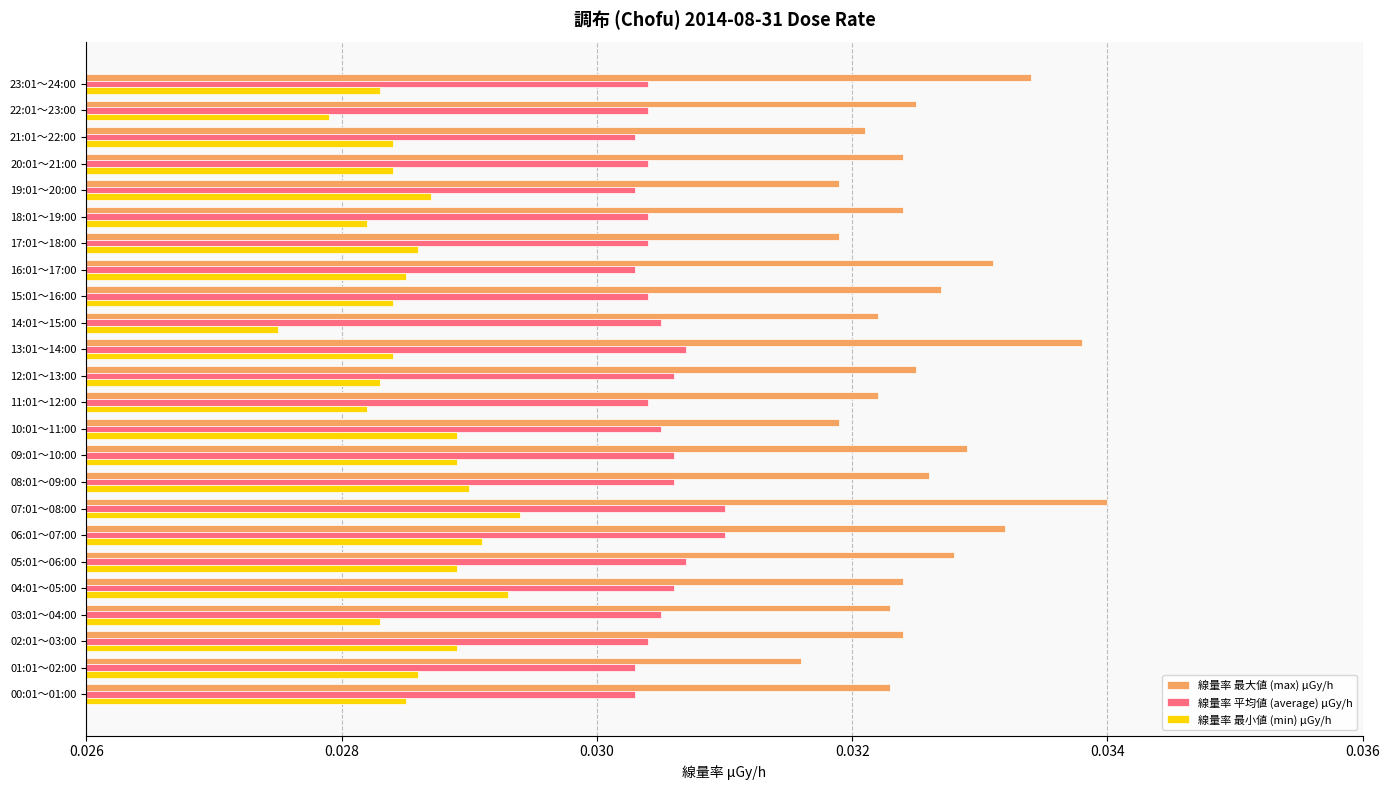

Rank the series at 04:01～05:00 from highest to lowest value.

線量率 最大値 (max) μGy/h, 線量率 平均値 (average) μGy/h, 線量率 最小値 (min) μGy/h